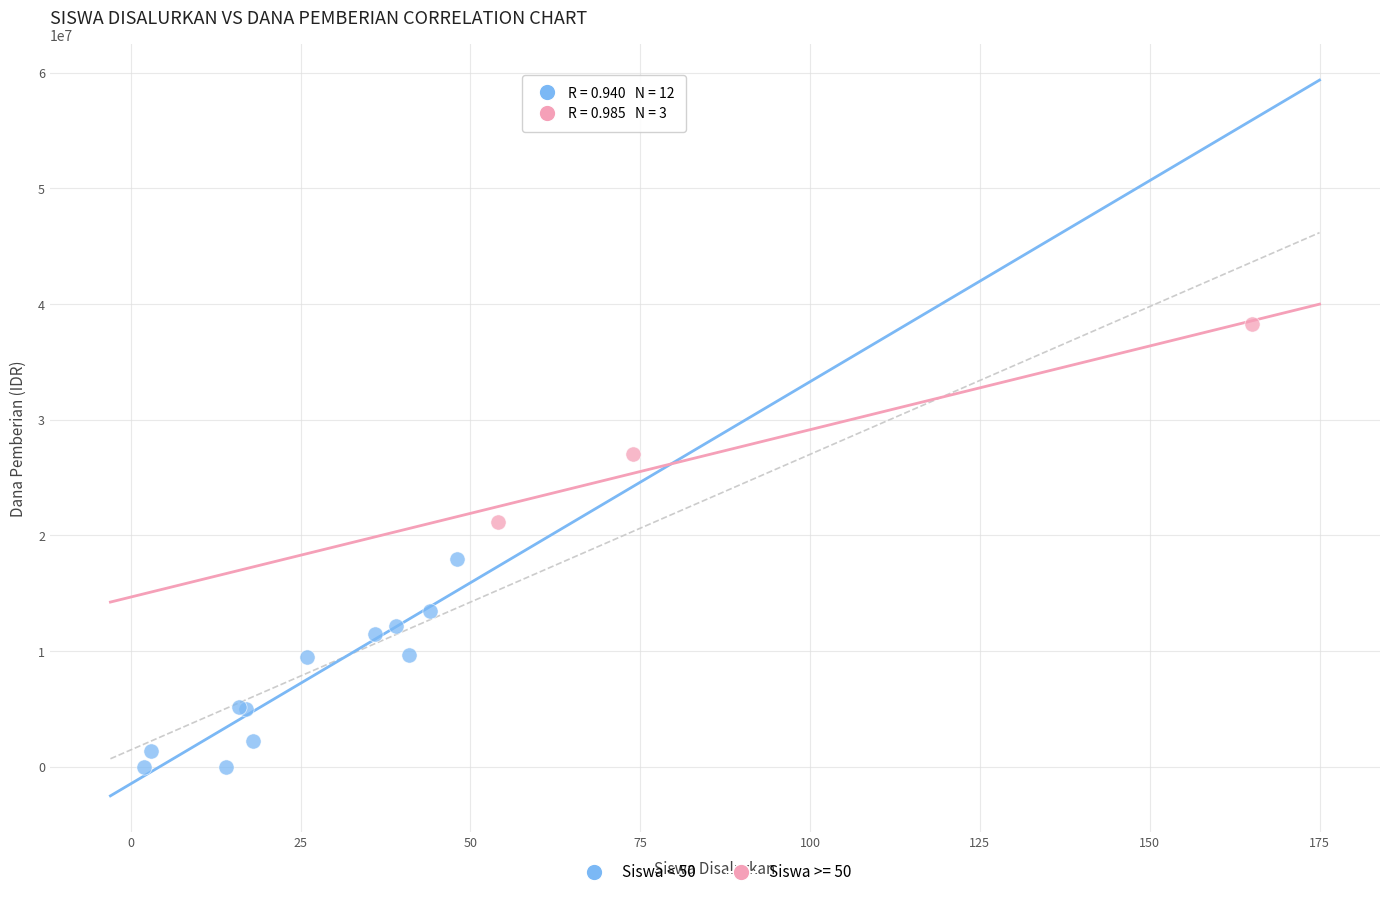

Which series reaches the maximum Y coordinate?

Siswa >= 50